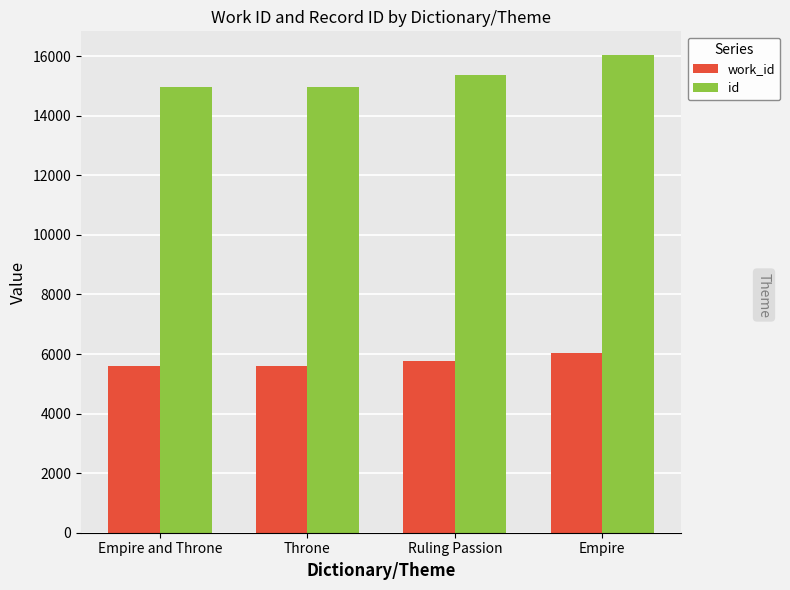

How many bars are there in each group?

2